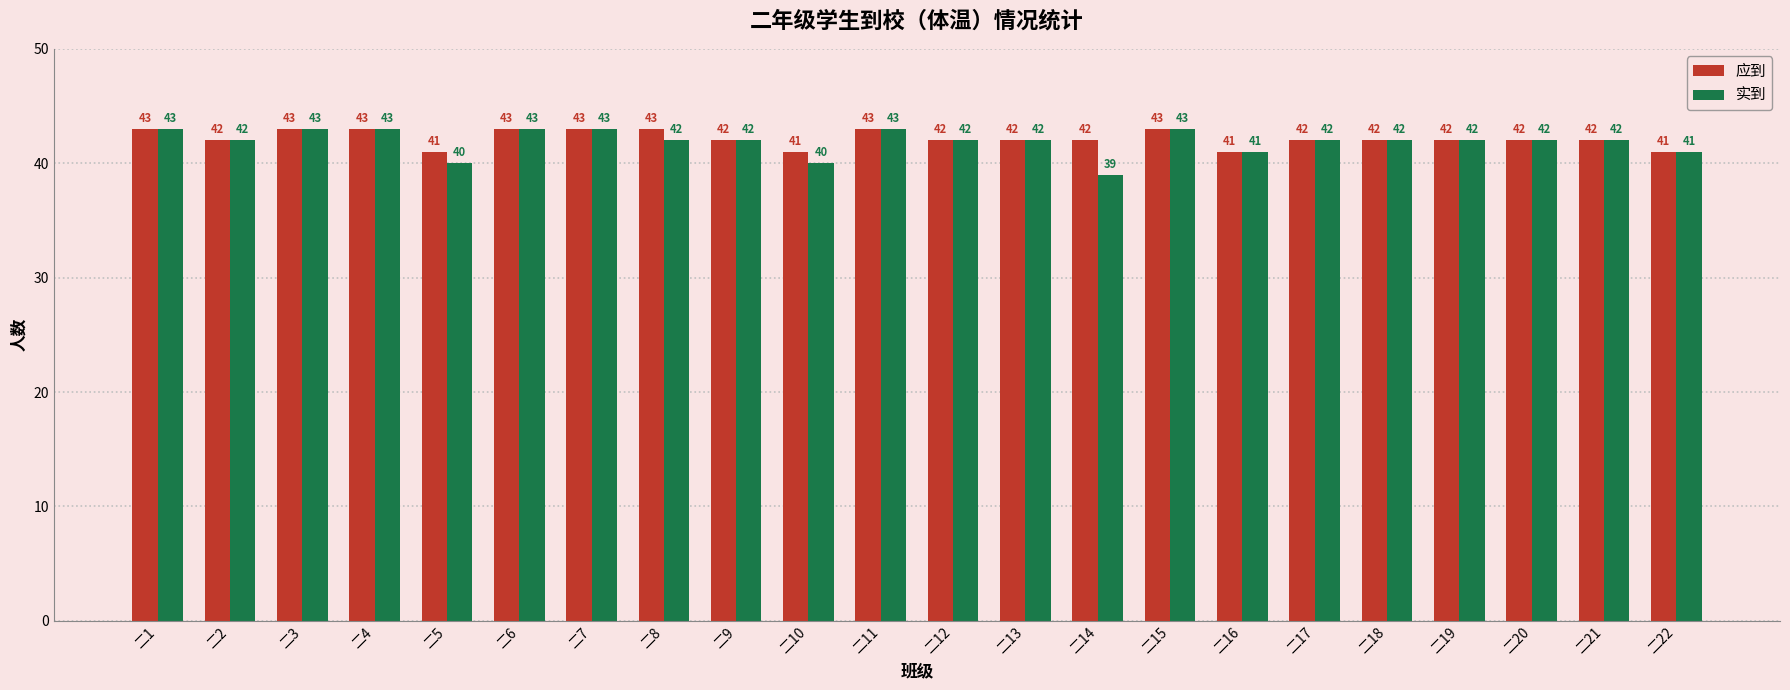

Which series has the widest spread of values?

实到